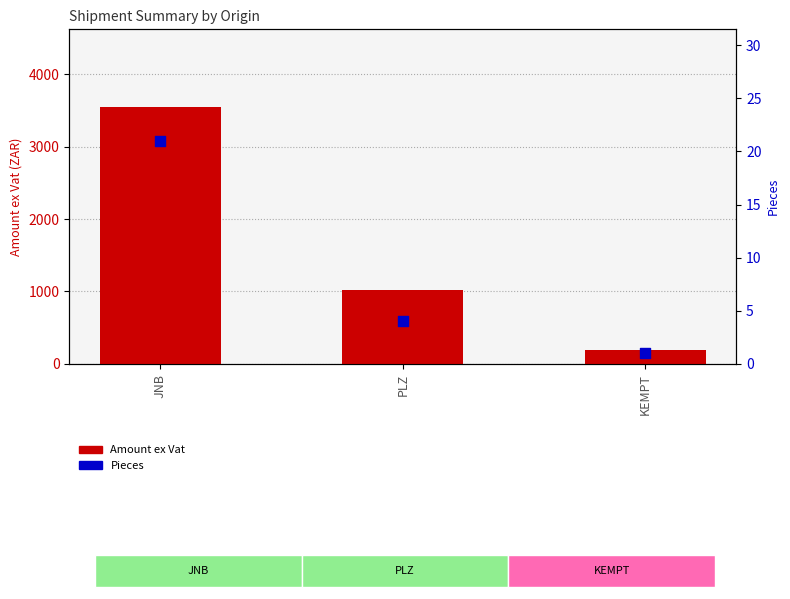

Which series has the largest total across all categories?

Amount ex Vat